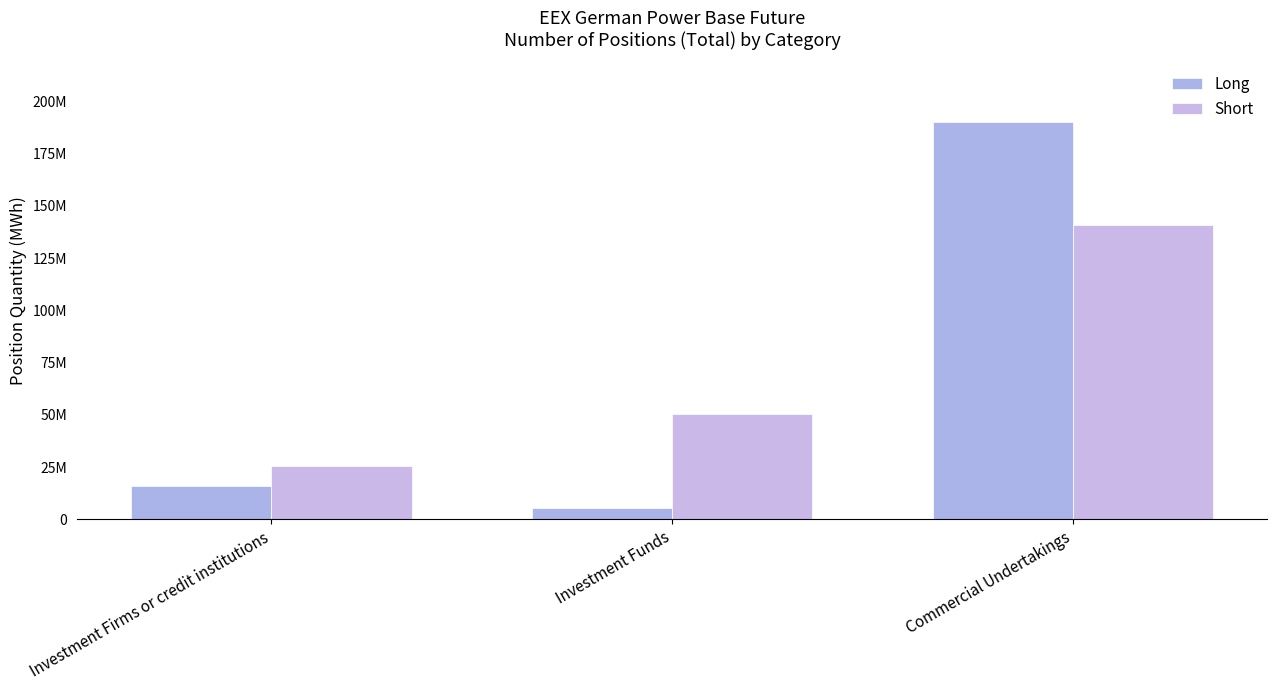

What is the lowest value of the Short series?

25458875